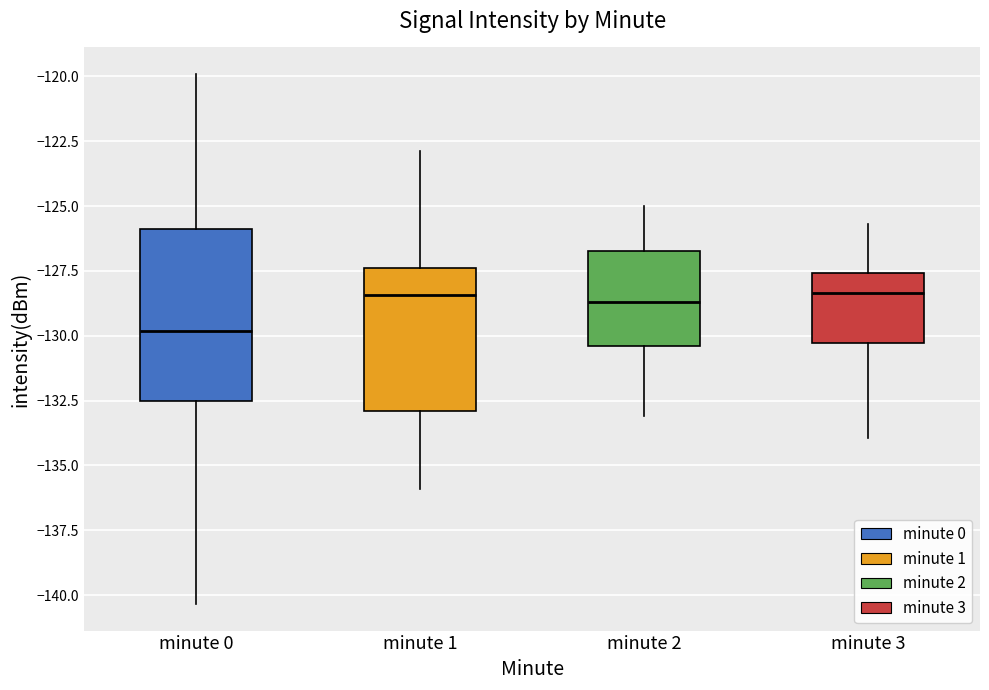

Comparing the boxes themselves (not the whiskers), which one is the tallest?

minute 0